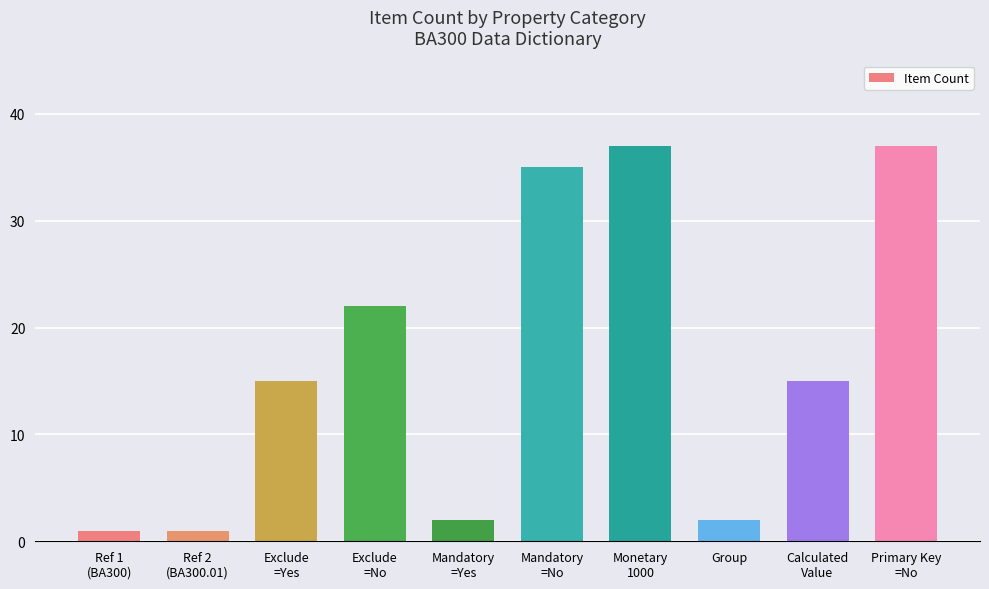

Between Exclude
=No and Ref 1
(BA300), which is larger?

Exclude
=No